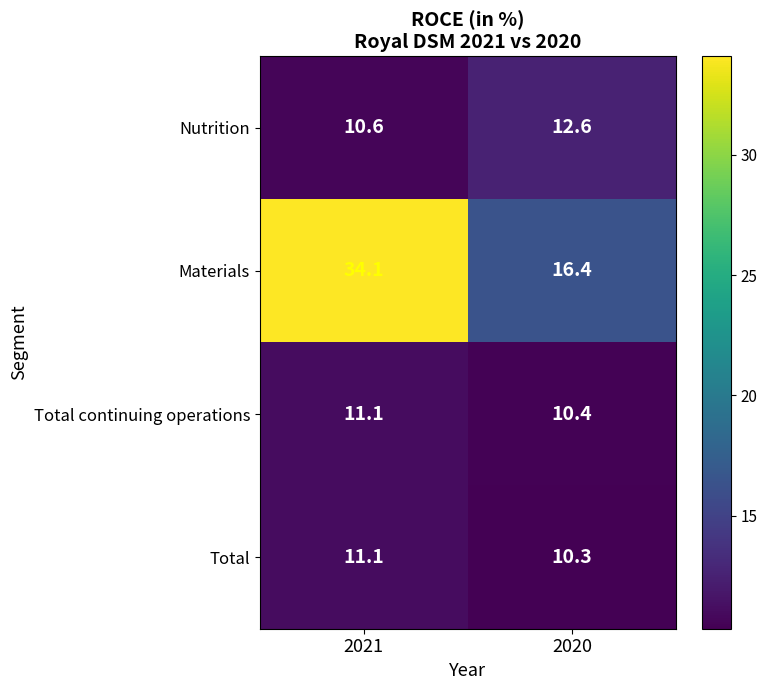

What is the smallest value displayed?

10.3